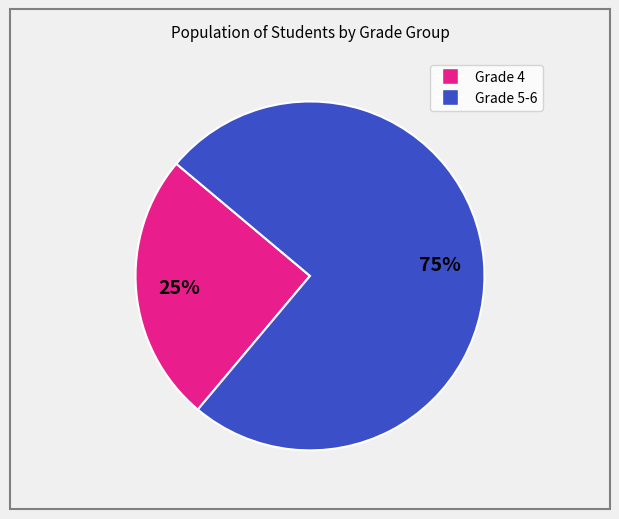

To the nearest percent, what is the difference between the largest and smallest slice percentages?

50%